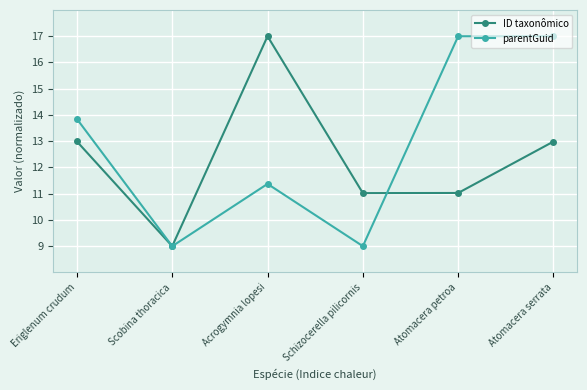

True or false: parentGuid and ID taxonômico intersect in this chart.

True